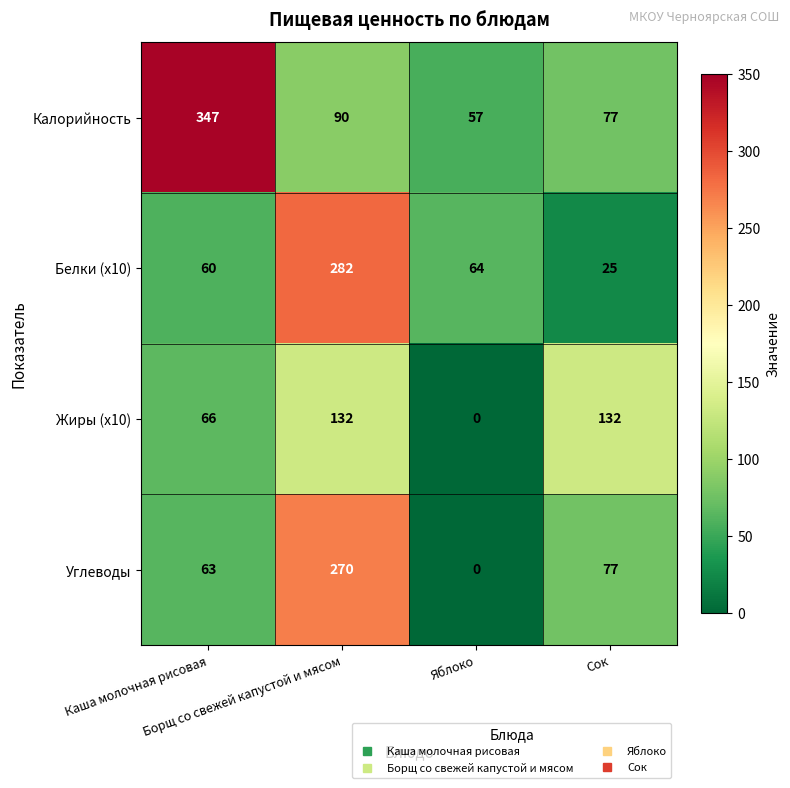

How many categories are shown in the chart?

4